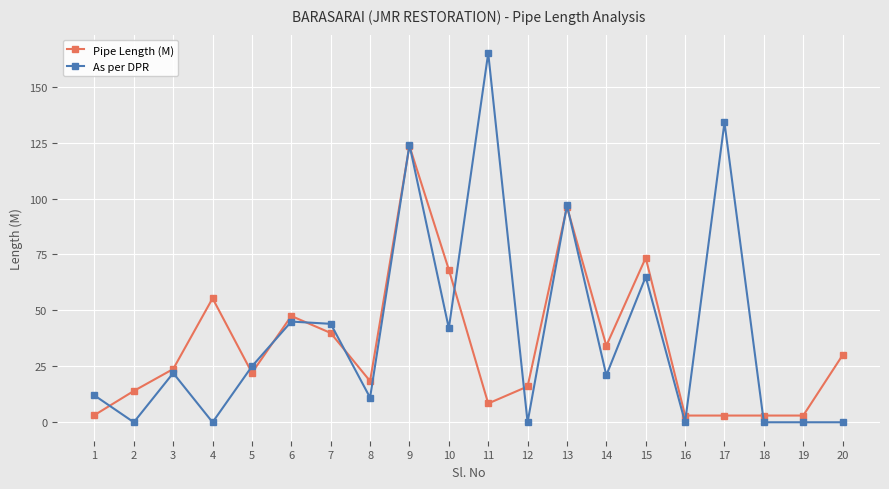

At which category does Pipe Length (M) reach its first local peak?

4